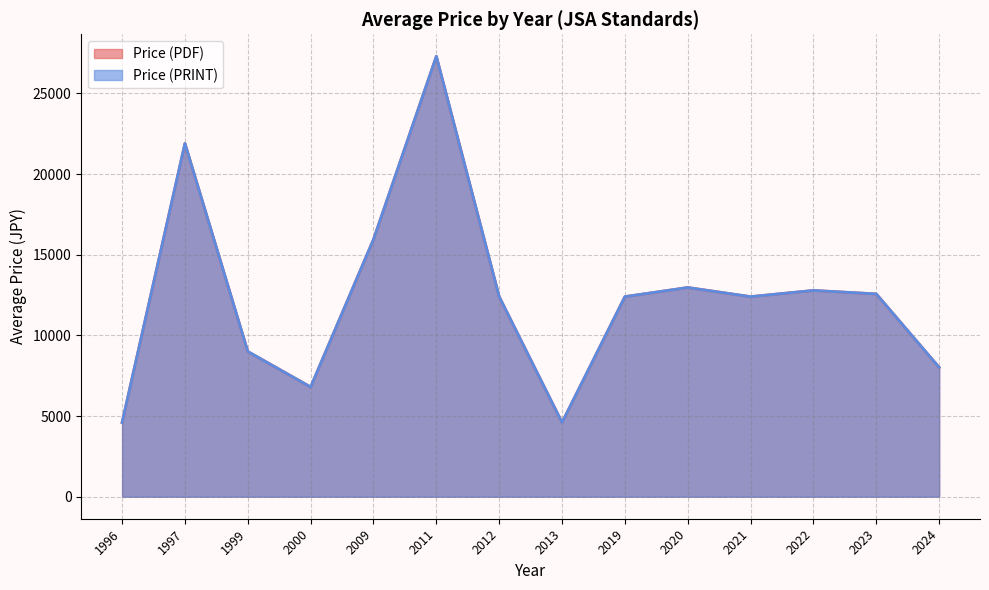

Between 7 and 21, which series saw the biggest shift?

Price (PDF)